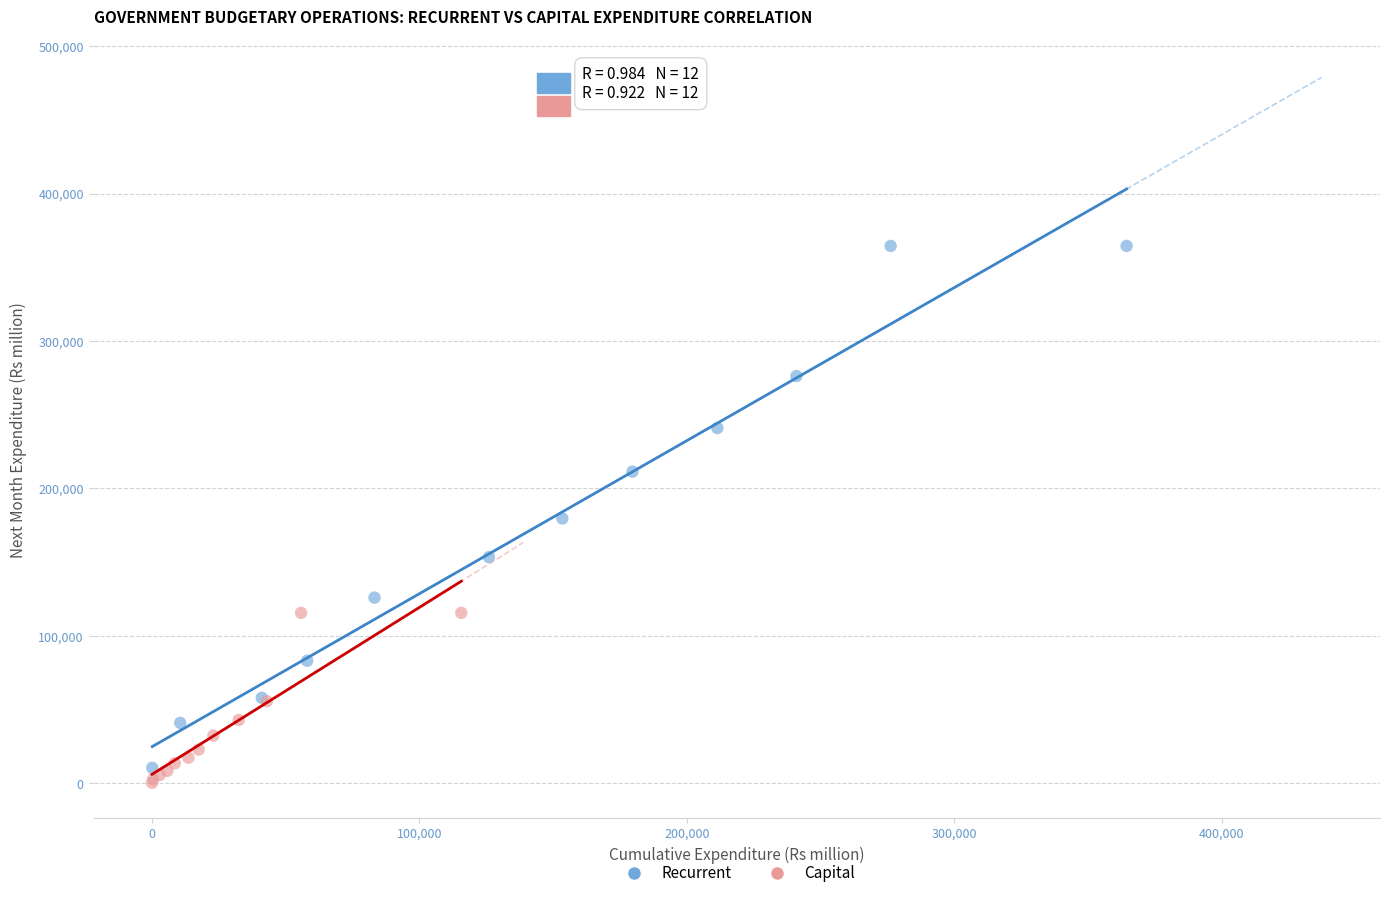

Which series contains the highest Y value?

Recurrent